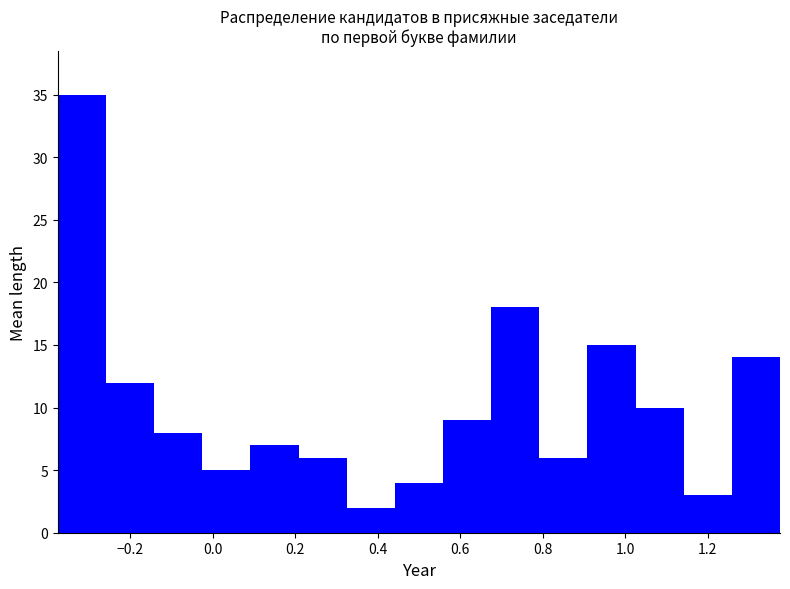

Reading left to right, list every bar in this chart as the range it spans on the x-axis followed by its height. Neither the bar edges nor the heights are printed on the chart, so give them approximately, as read against the axes.

-0.38 to -0.26: 35
-0.26 to -0.14: 12
-0.14 to -0.02: 8
-0.02 to 0.10: 5
0.10 to 0.20: 7
0.20 to 0.32: 6
0.32 to 0.44: 2
0.44 to 0.56: 4
0.56 to 0.68: 9
0.68 to 0.80: 18
0.80 to 0.90: 6
0.90 to 1.02: 15
1.02 to 1.14: 10
1.14 to 1.26: 3
1.26 to 1.38: 14